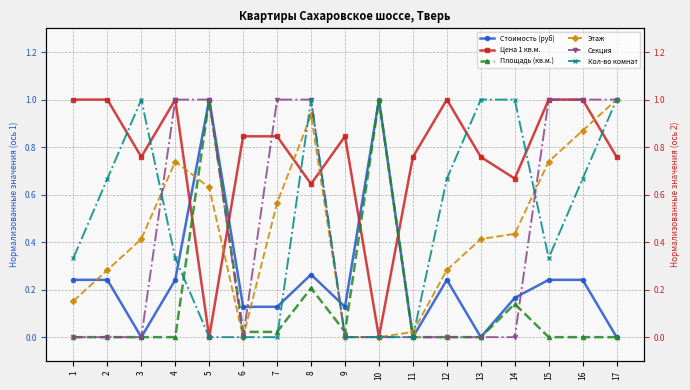

Is it true that Кол-во комнат equals 0.2 at 8?

False